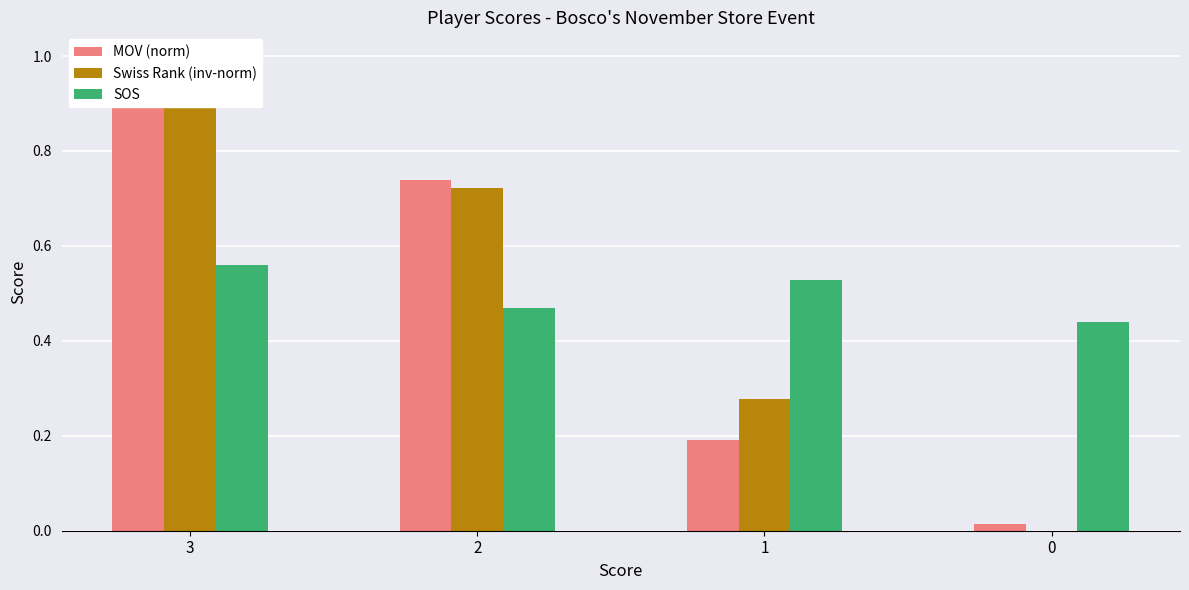

What is the difference between the maximum and second lowest values in the SOS series?

0.1